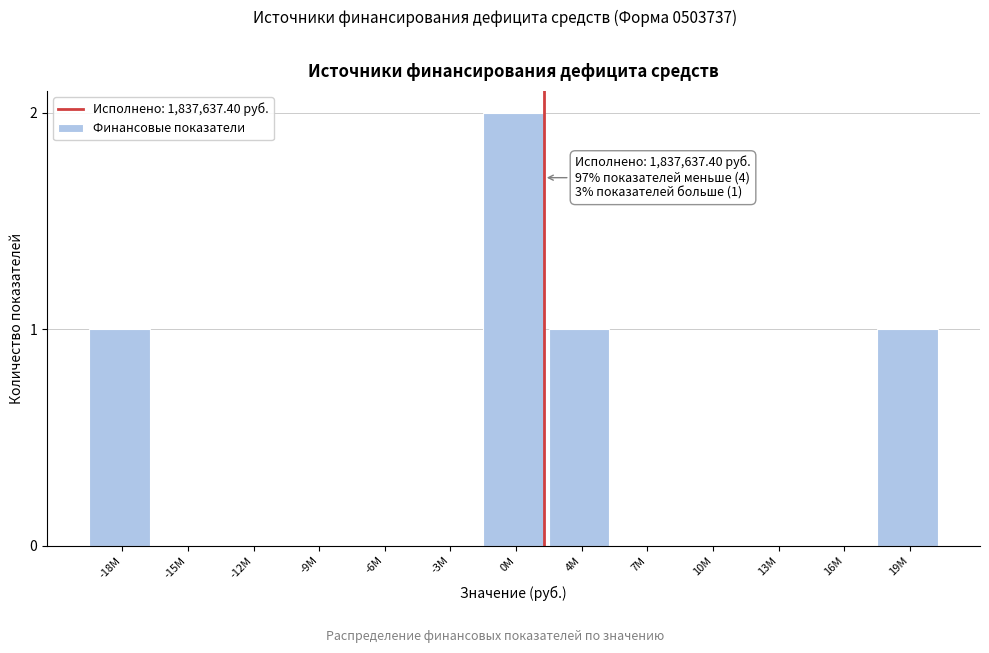

Reading left to right, extract all data points from this chart.

-18M=1	-15M=0	-12M=0	-9M=0	-6M=0	-3M=0	0M=2	4M=1	7M=0	10M=0	13M=0	16M=0	19M=1